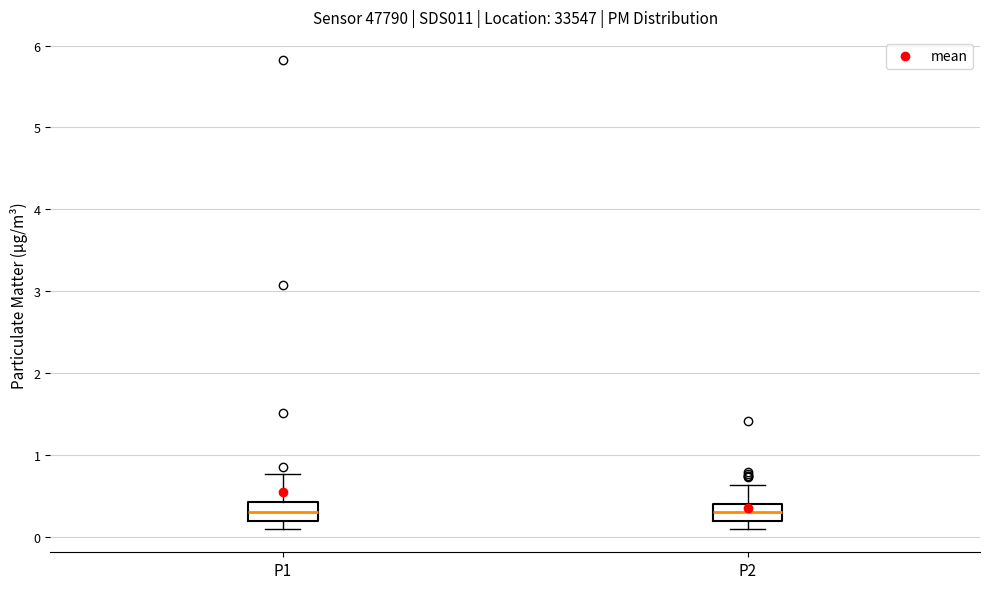

Reading left to right, transcribe this box plot: for each box, give where its median line is, the range the box spans, and where its two whiskers end, as read against the y-axis. The values are not printed on the chart, so give them approximately, as read against the axis.

P1: median 0.3, box 0.2 to 0.4, whiskers 0.1 to 0.8
P2: median 0.3, box 0.2 to 0.4, whiskers 0.1 to 0.6